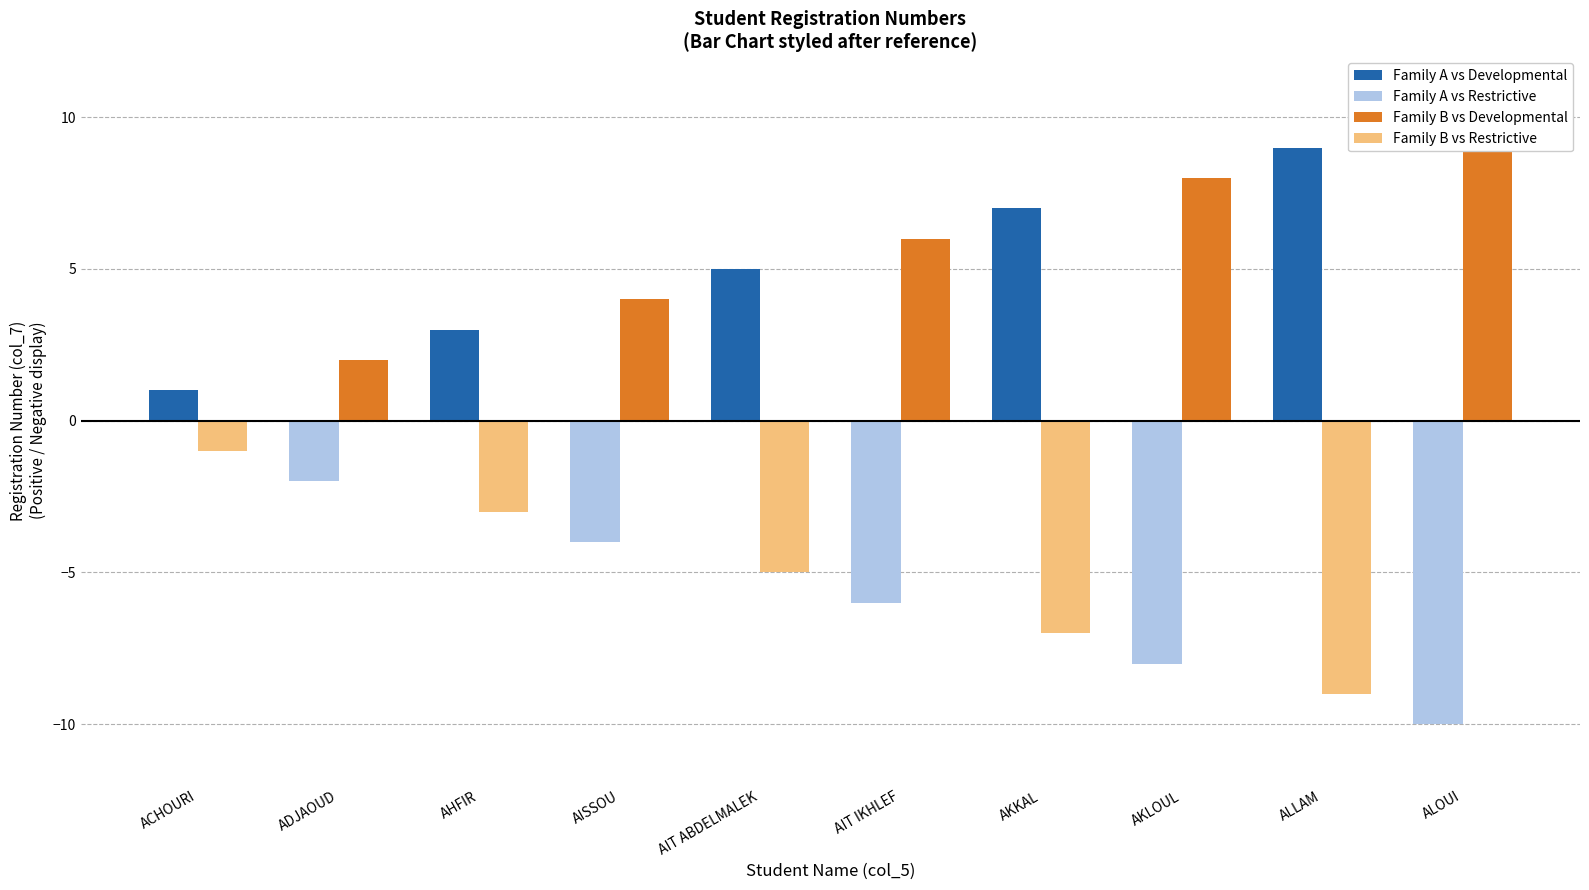

Is it true that Family A vs Developmental equals 0 at AIT IKHLEF?

True